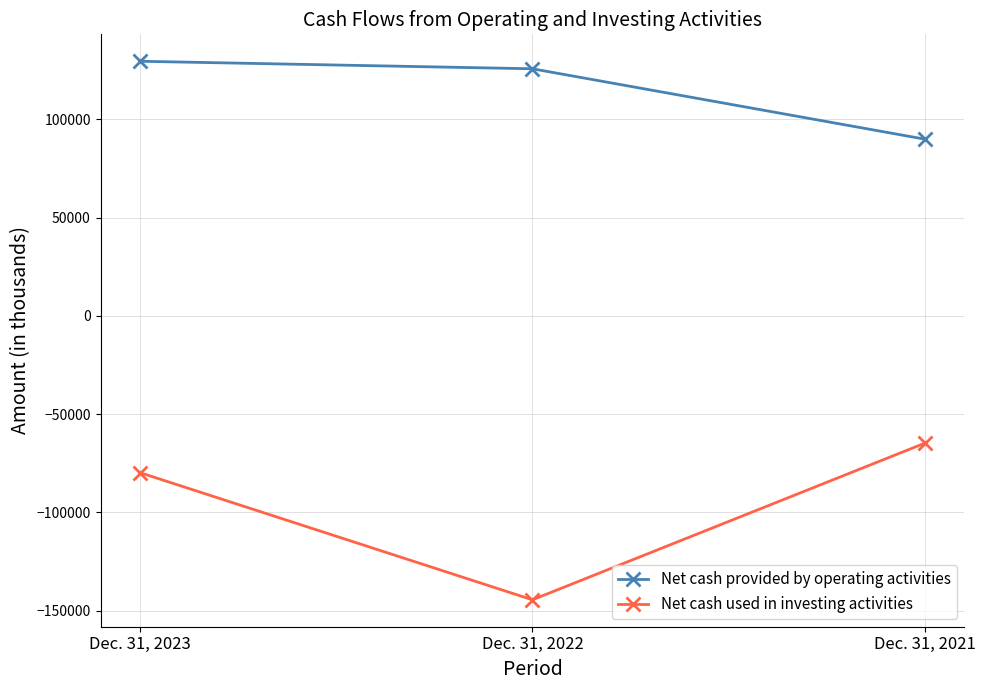

What are all the series names shown in the legend?

Net cash provided by operating activities, Net cash used in investing activities